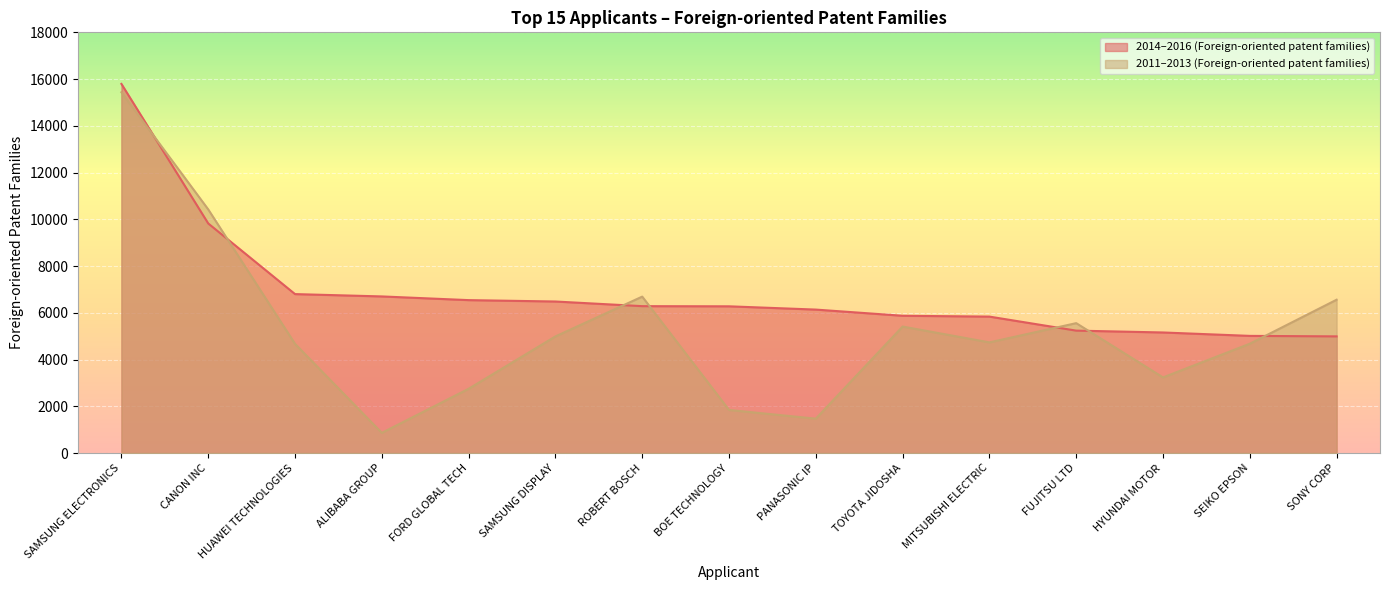

What is the value of the 2011–2013 (Foreign-oriented patent families) point at the 6th from the left?

4990